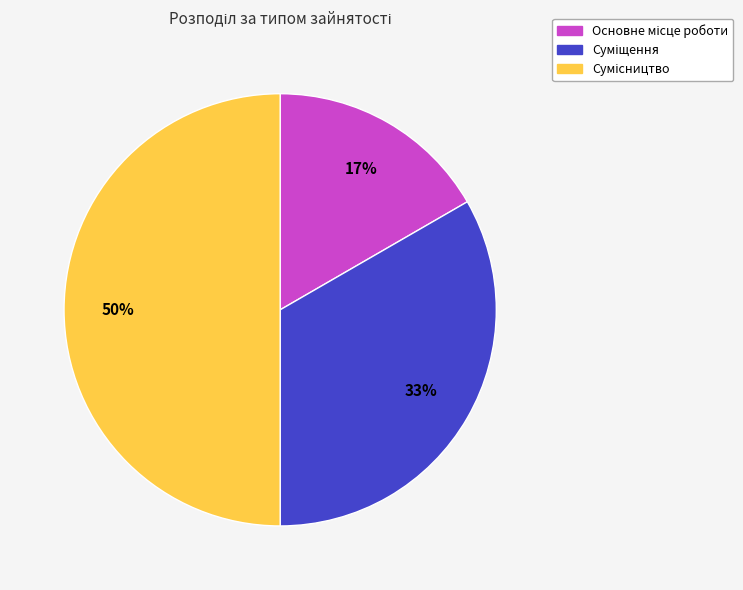

To the nearest percent, what is the average slice percentage?

33%